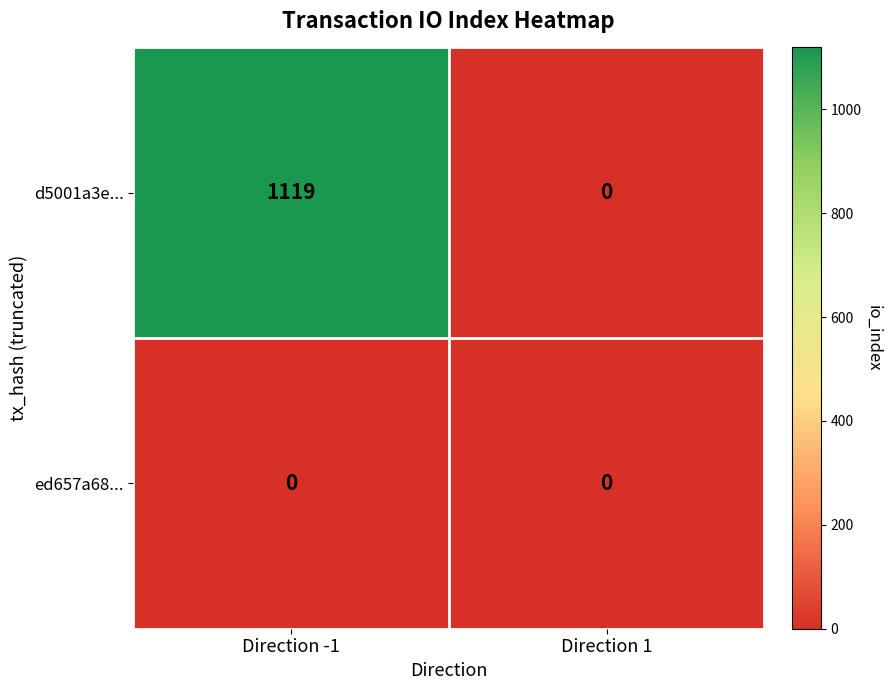

List the series in order of their peak value, highest first.

d5001a3e..., ed657a68...